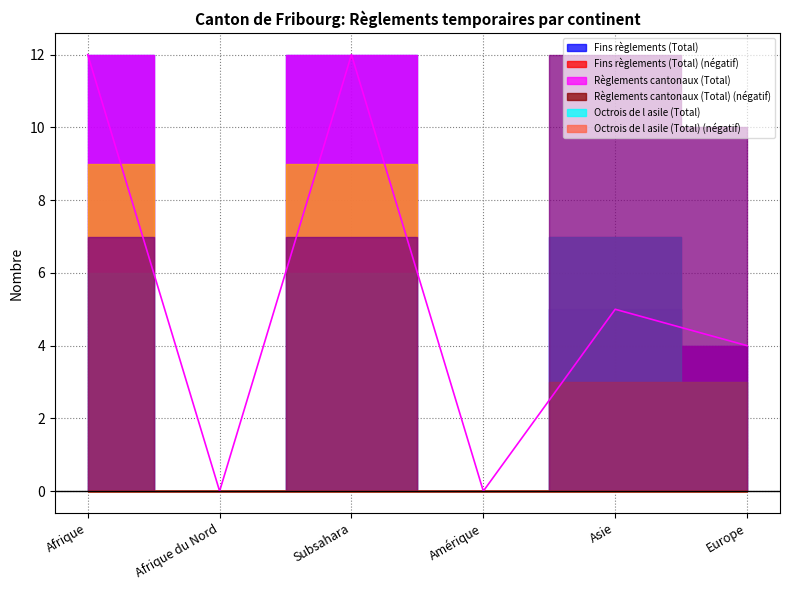

Is it true that the value at Asie is 5?

True